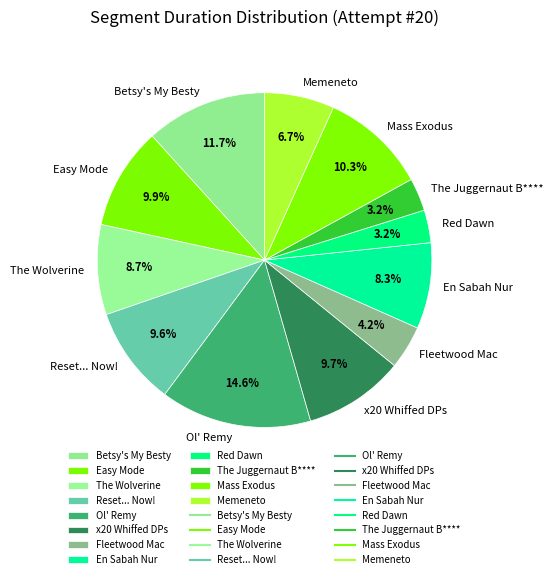

Does any single category account for the majority?

No